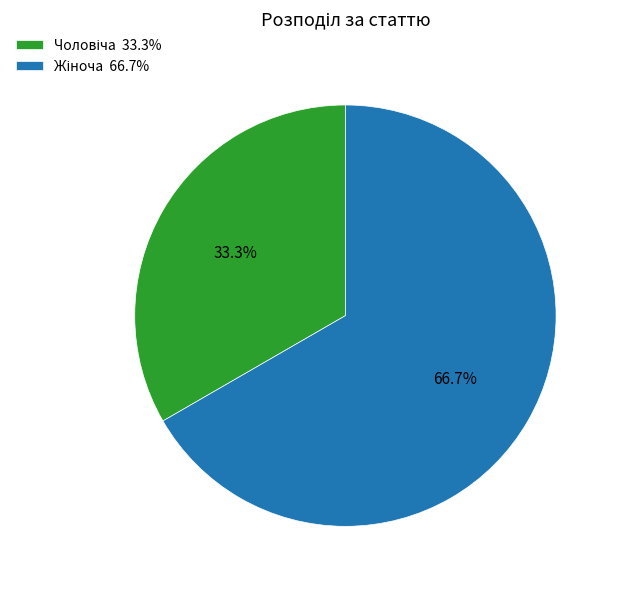

To the nearest percent, what is the average slice percentage?

50%